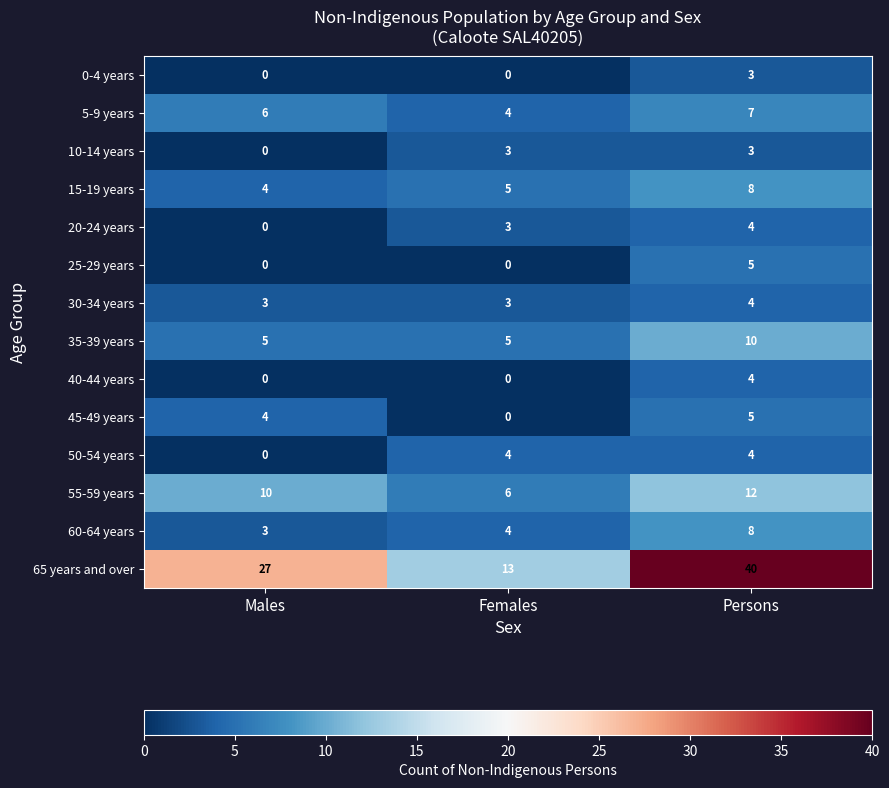

Is it true that 30-34 years equals 2 at Males?

False